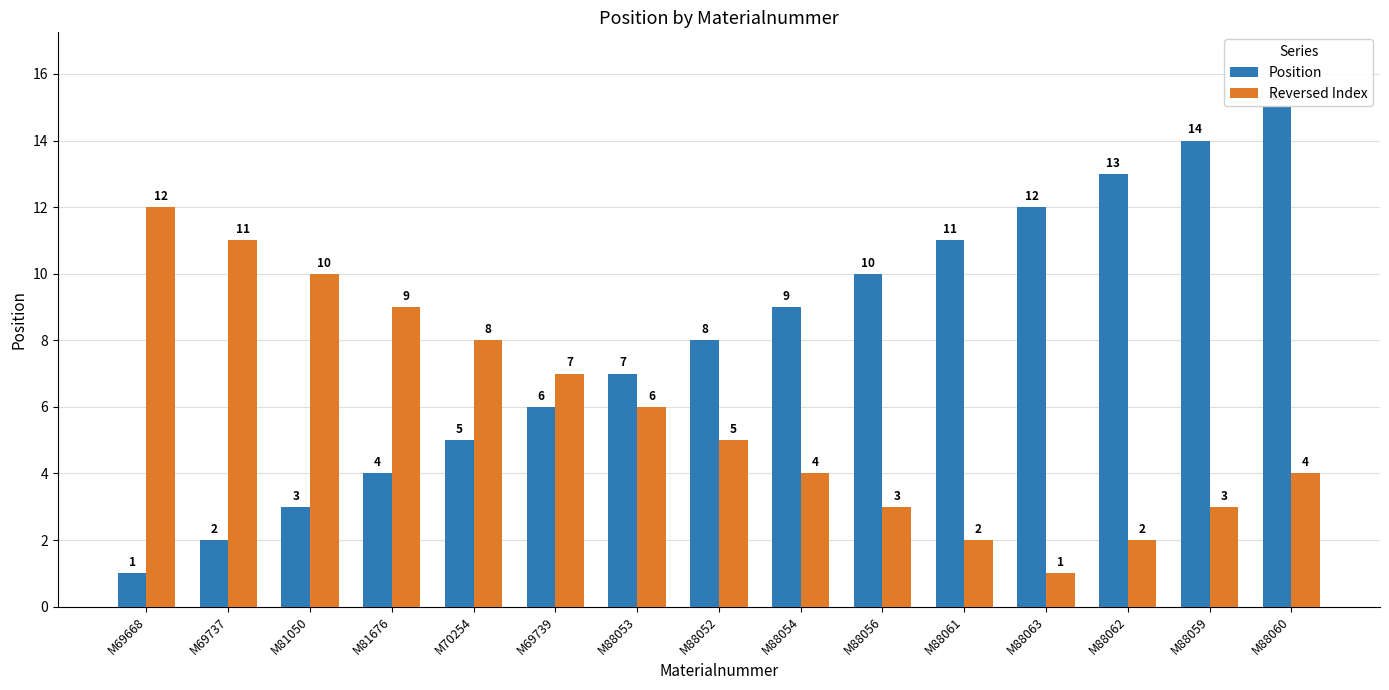

Rank the series by their average value, from highest to lowest.

Position, Reversed Index